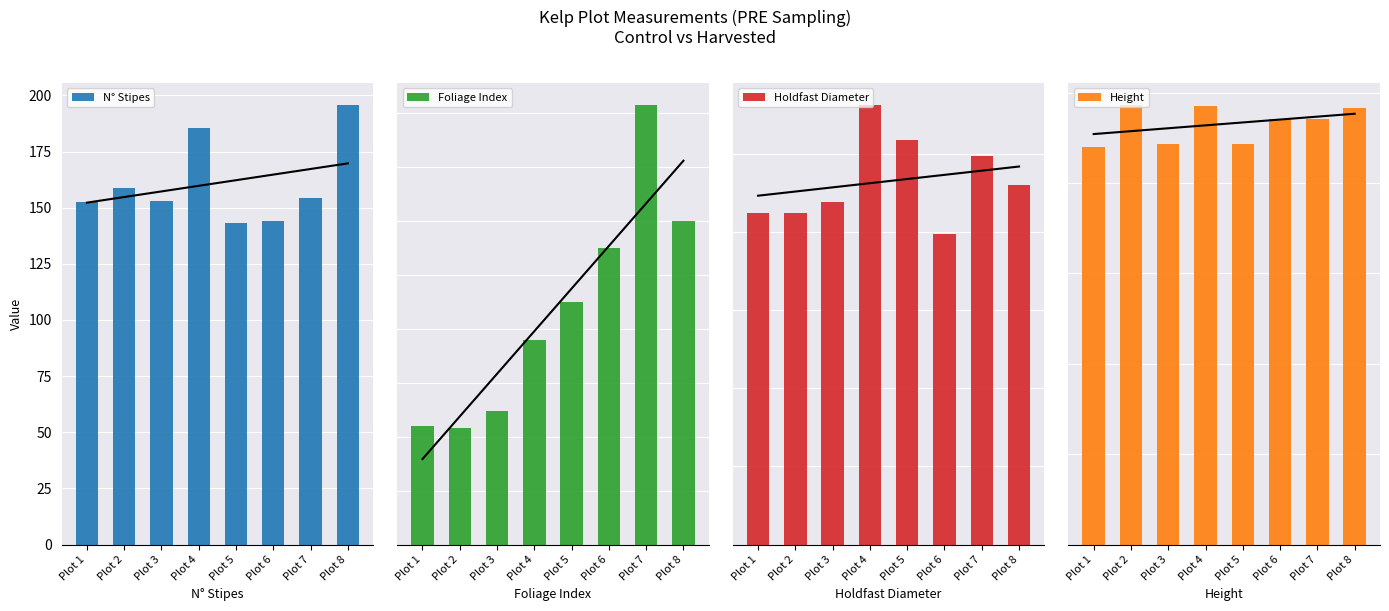

At which category is the sum across all series the highest?

Plot 8